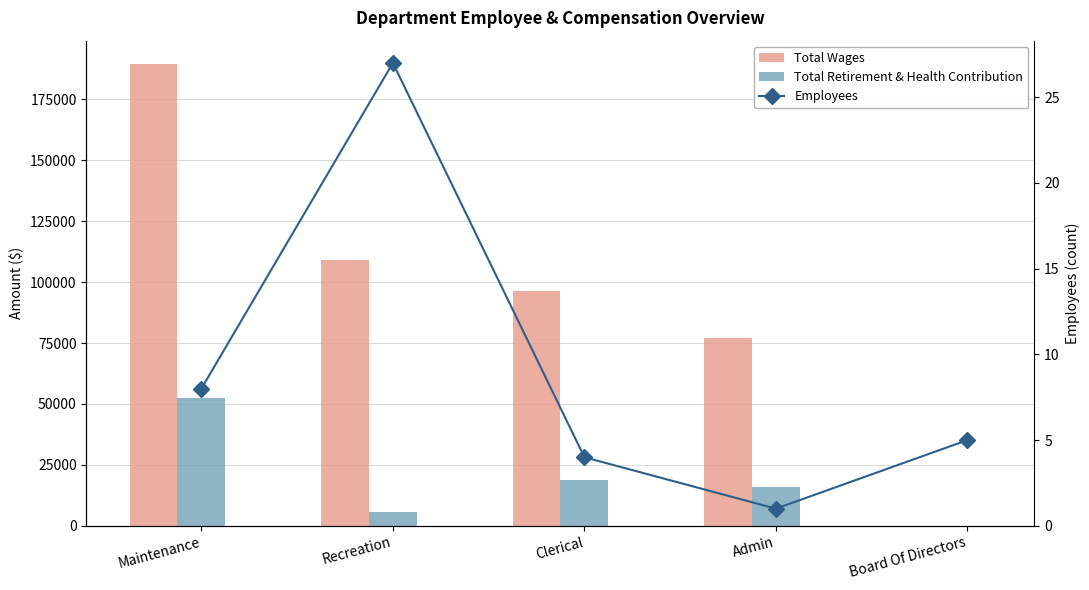

Reading left to right, transcribe all the data shown in this chart.

Total Wages: 189598	108937	96304	77046	0
Total Retirement & Health Contribution: 52330	5621	18818	15743	0
Employees: 8	27	4	1	5